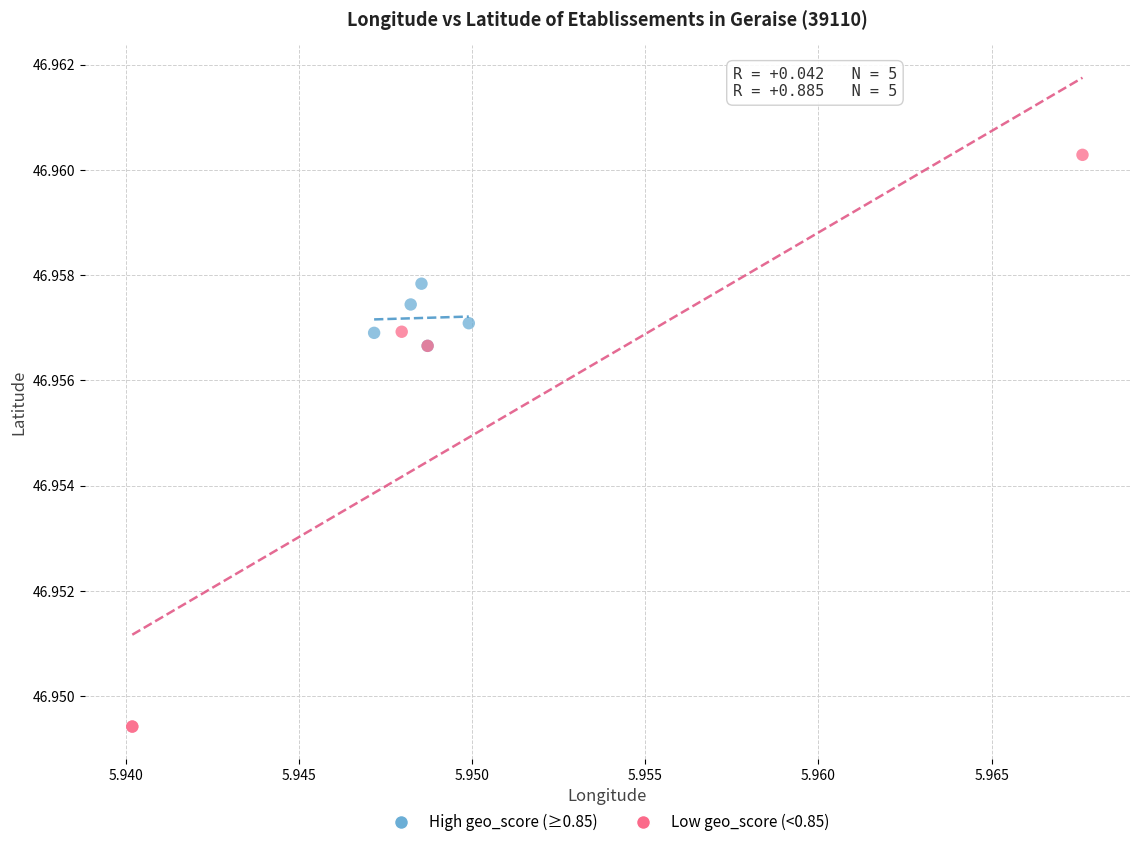

Which series contains the lowest Y value?

Low geo_score (<0.85)